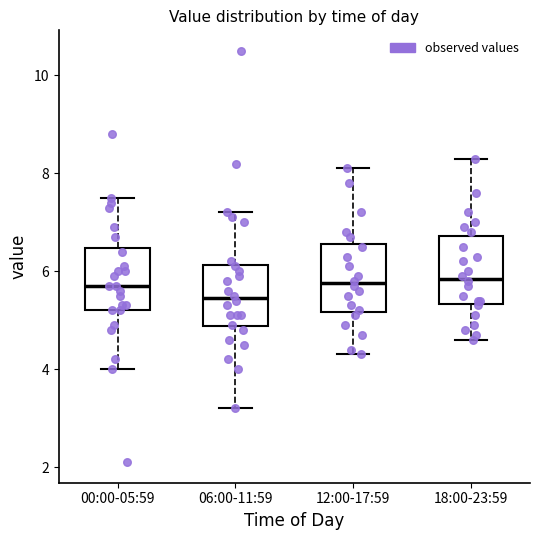

Reading left to right, read every box against the y-axis: the position of its median line, the range the box covers, and the ends of its whiskers. The values are not printed on the chart, so give them approximately, as read against the axis.

00:00-05:59: median 5.8, box 5.2 to 6.4, whiskers 4.0 to 7.6
06:00-11:59: median 5.4, box 4.8 to 6.2, whiskers 3.2 to 7.2
12:00-17:59: median 5.8, box 5.2 to 6.6, whiskers 4.4 to 8.2
18:00-23:59: median 5.8, box 5.4 to 6.8, whiskers 4.6 to 8.4